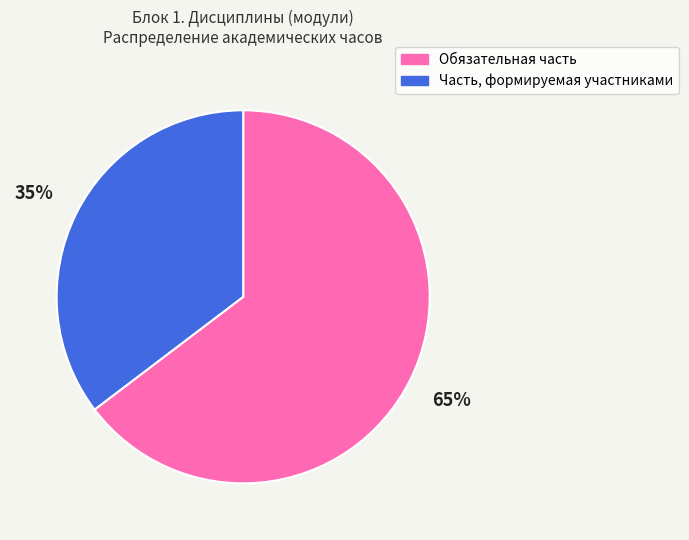

To the nearest percent, what is the combined percentage of Обязательная часть and Часть, формируемая участниками?

100%